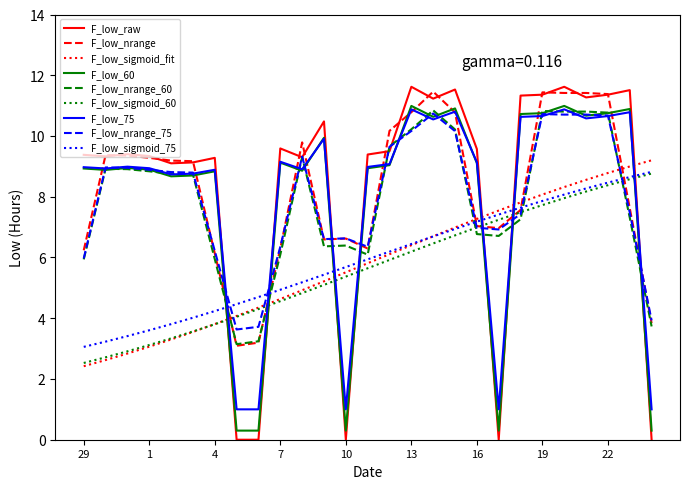

What is the greatest value displayed?

11.6